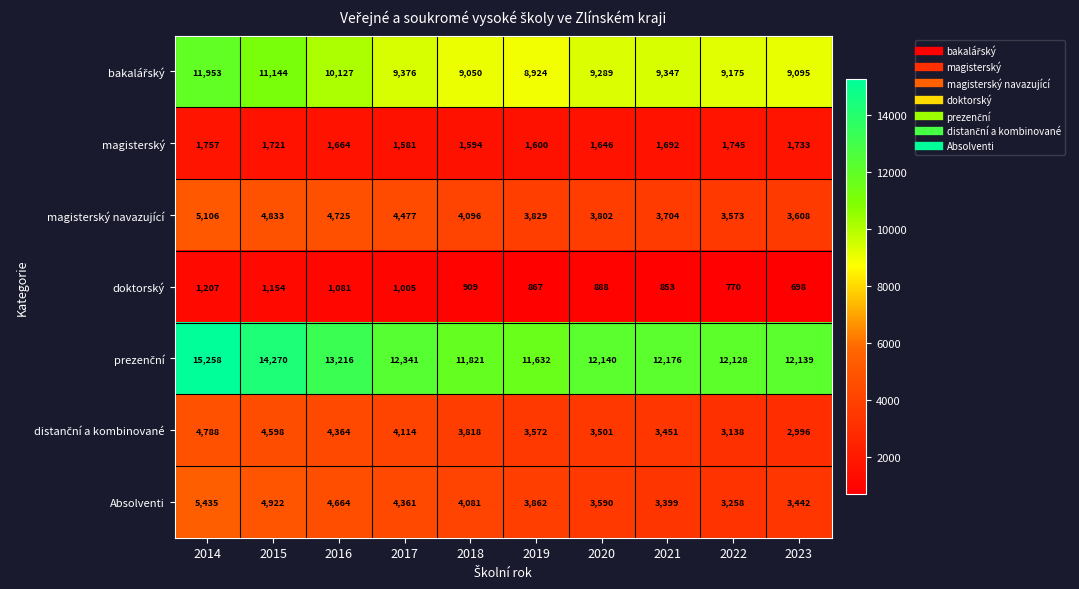

What is the total value across all series at 2019?

34286